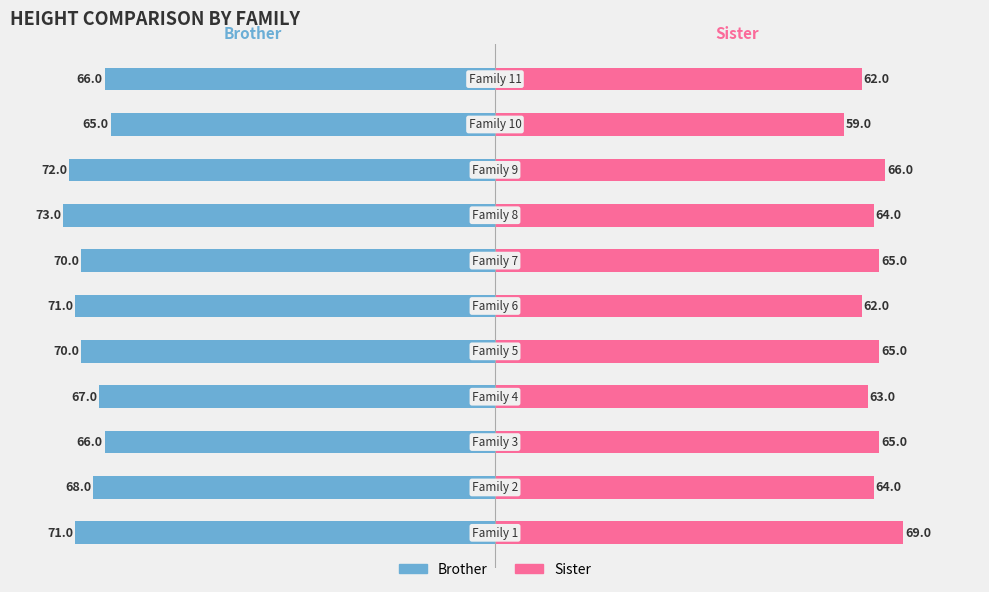

Reading right to left, what are all the values shown in this chart?

brother: 10=-66	9=-65	8=-72	7=-73	6=-70	5=-71	4=-70	3=-67	2=-66	1=-68	0=-71
sister: 10=62	9=59	8=66	7=64	6=65	5=62	4=65	3=63	2=65	1=64	0=69